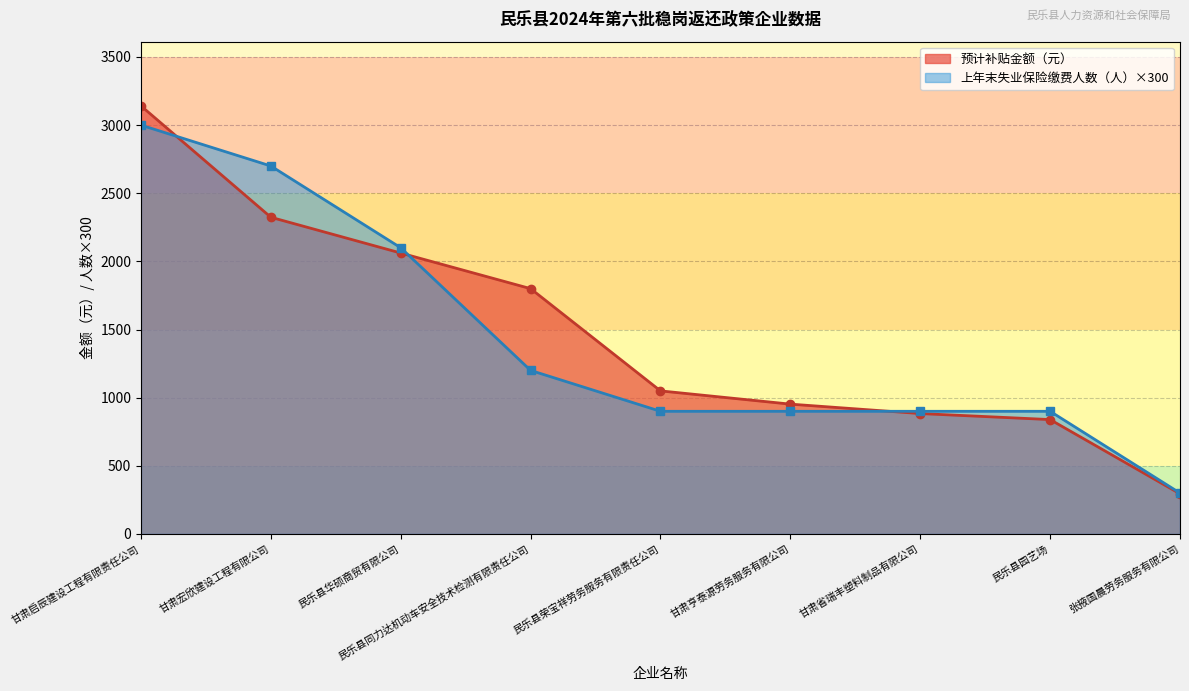

True or false: 预计补贴金额（元） has more than 2 interior local peaks.

False